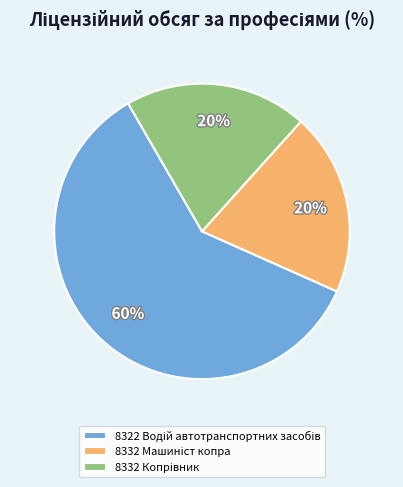

Count the number of slices in the pie.

3